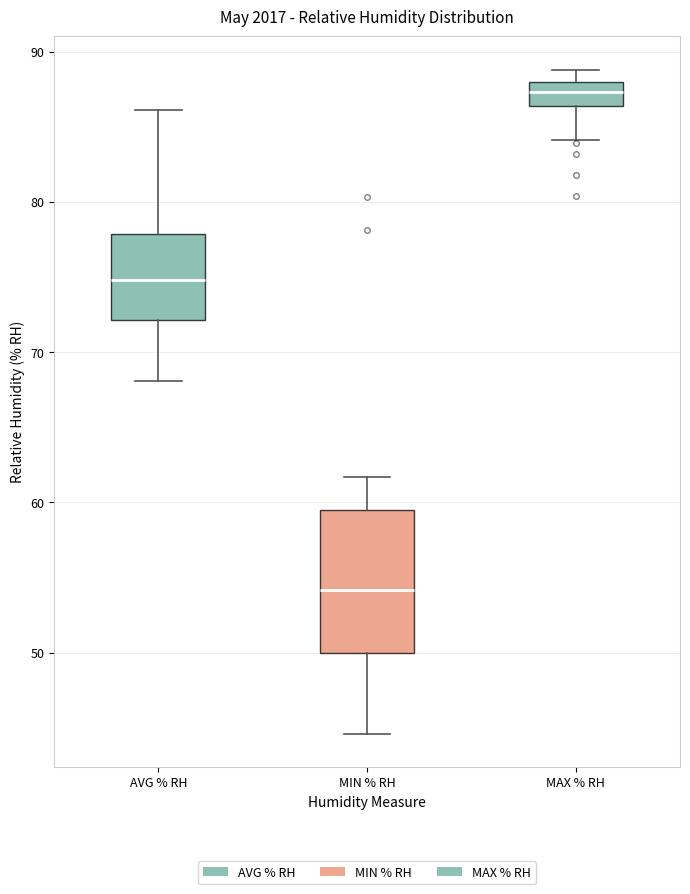

Which box's median line is the highest?

MAX % RH